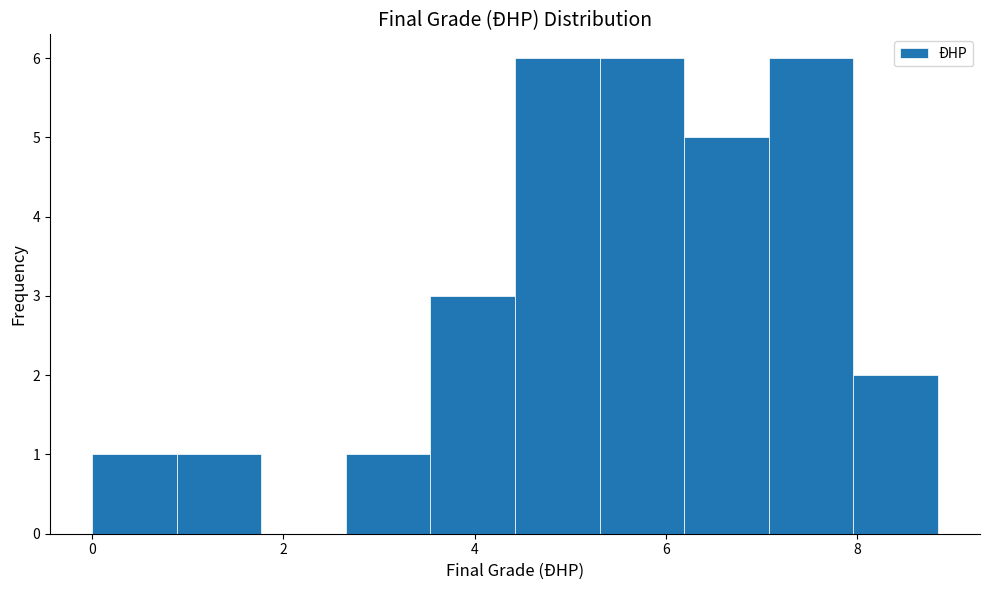

Reading left to right, list every bar in this chart as the range it spans on the x-axis followed by its height. Neither the bar edges nor the heights are printed on the chart, so give them approximately, as read against the axes.

0.0 to 0.8: 1
0.8 to 1.8: 1
1.8 to 2.6: 0
2.6 to 3.6: 1
3.6 to 4.4: 3
4.4 to 5.4: 6
5.4 to 6.2: 6
6.2 to 7.0: 5
7.0 to 8.0: 6
8.0 to 8.8: 2